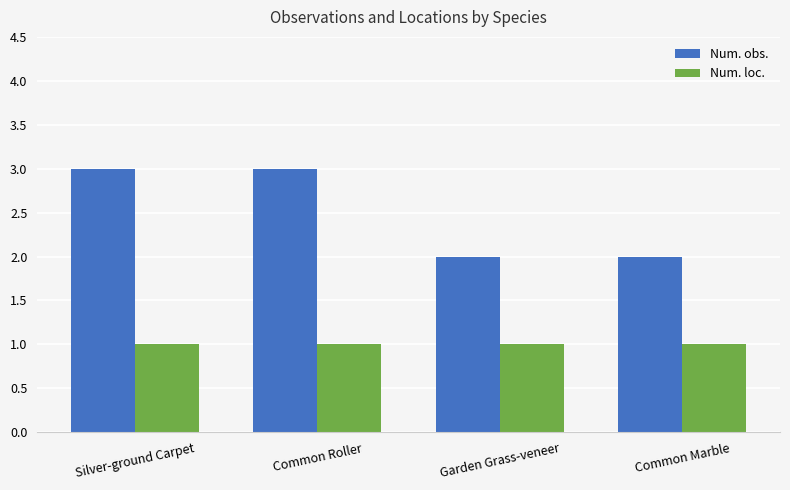

What is the minimum value shown in the chart?

1